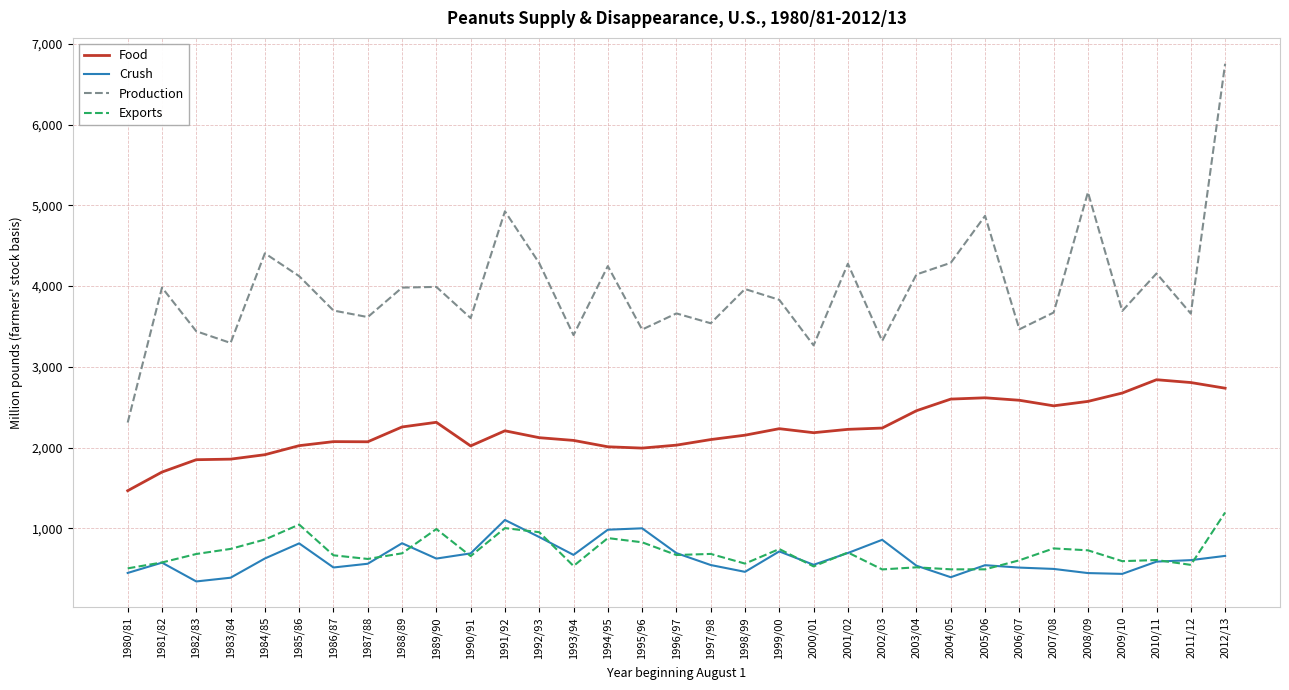

The Crush series shows 651.3 at 1994/95. True or false?

False